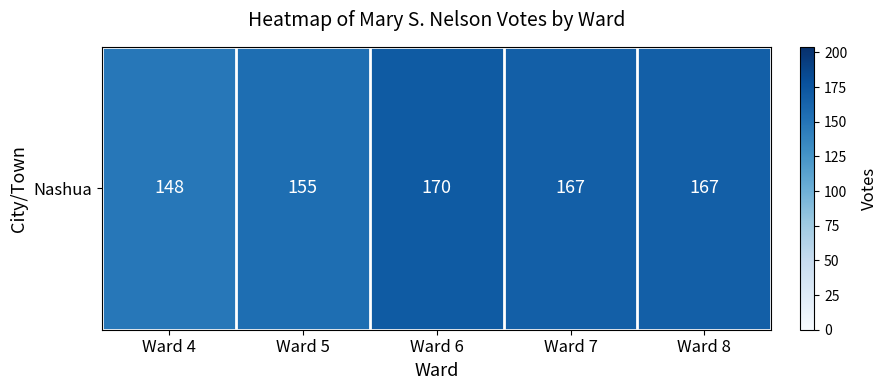

What is the greatest value displayed?

170